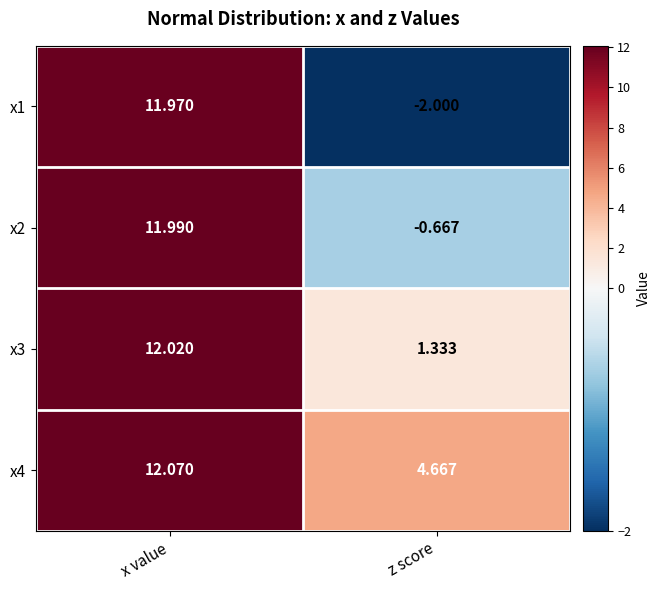

What is the difference between the highest and lowest values at x value?

0.1